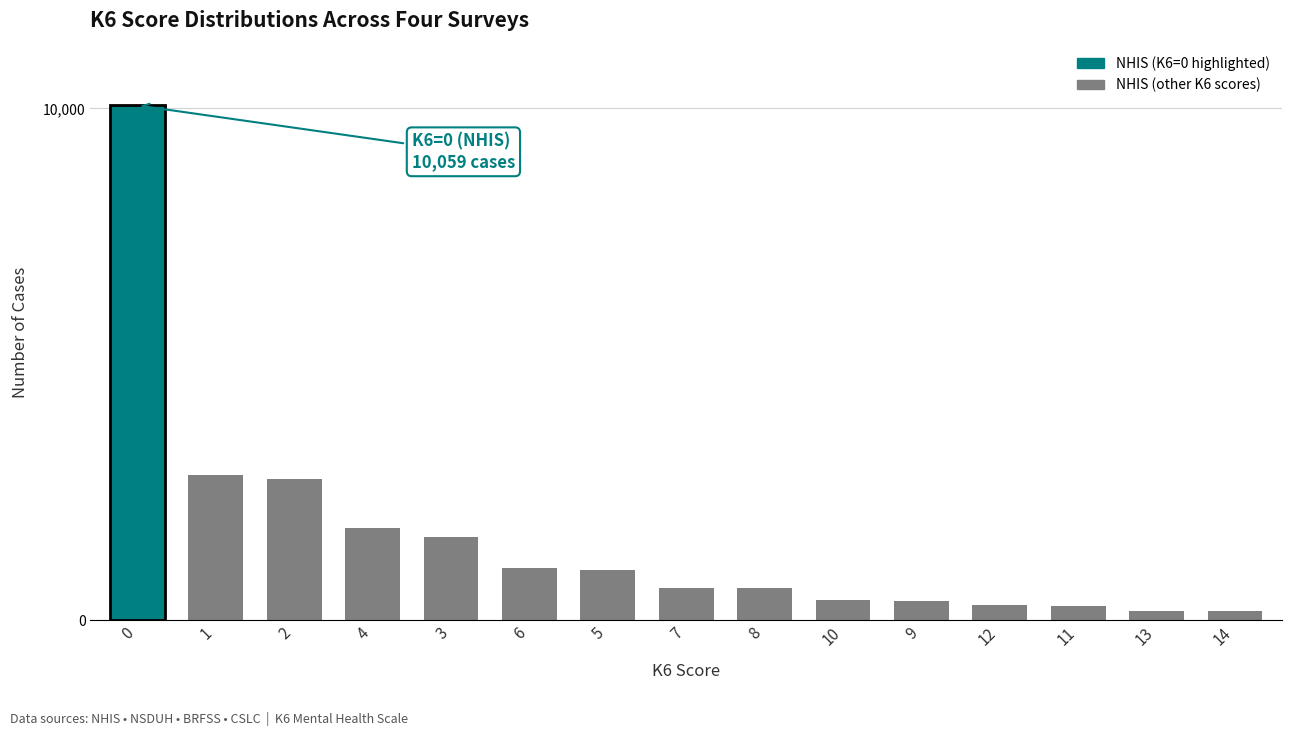

True or false: the data shows 10059 at 0.

True